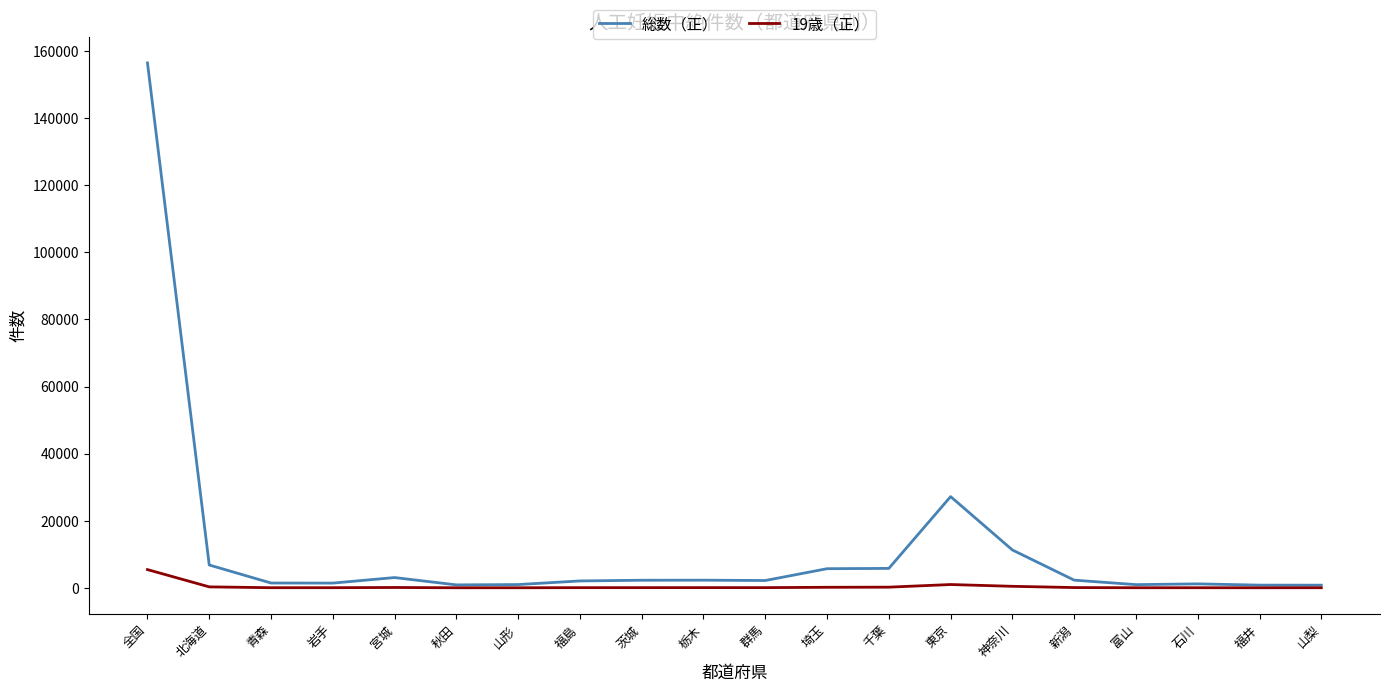

True or false: 19歳（正） has a value of 63 at 茨城.

True